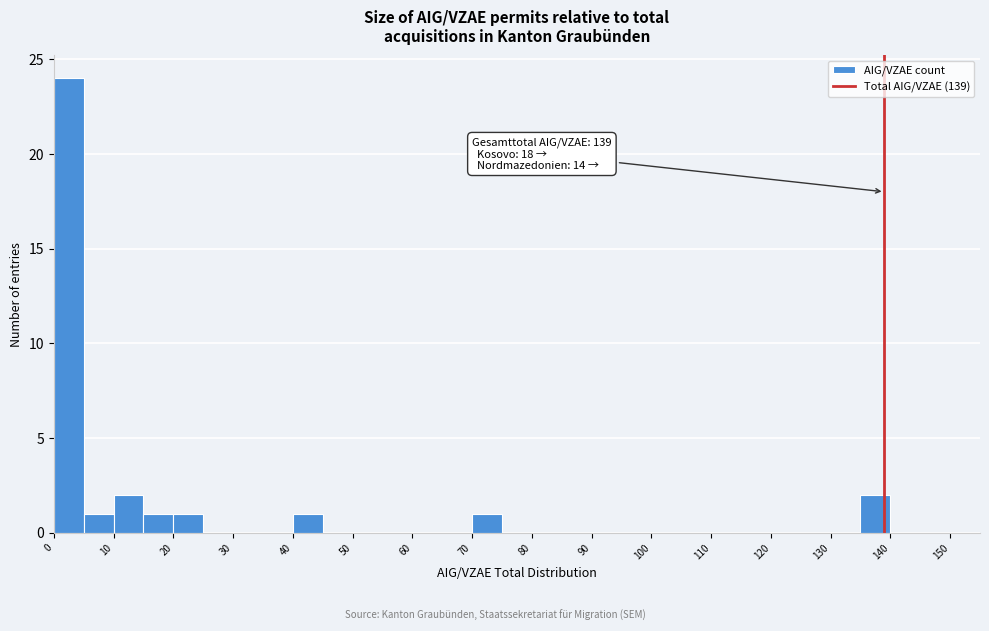

Which range on the x-axis has the tallest bar?

0 to 5